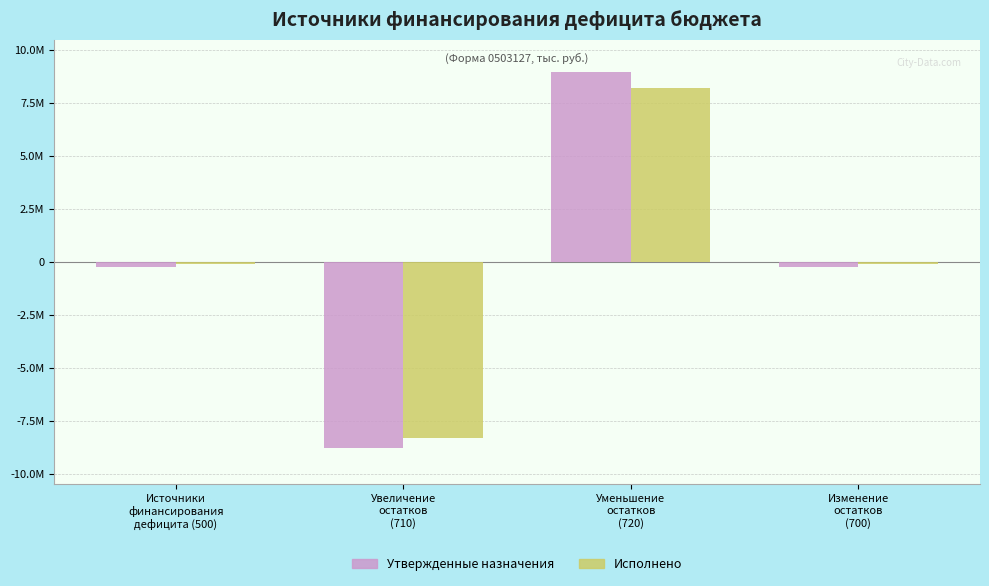

What are all the series names shown in the legend?

Утвержденные назначения, Исполнено